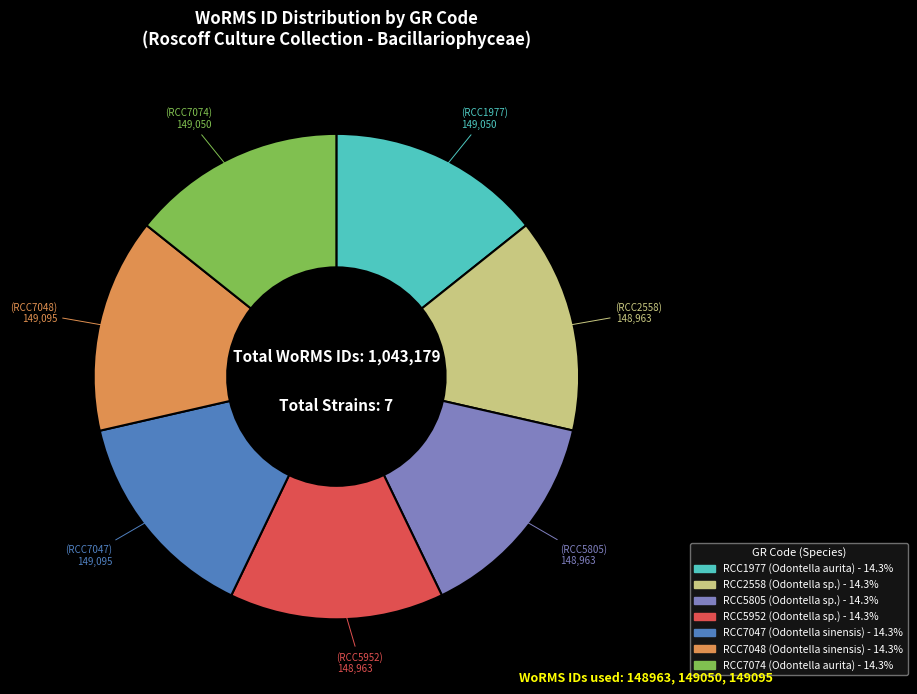

Is there any slice that represents more than half of the pie?

No